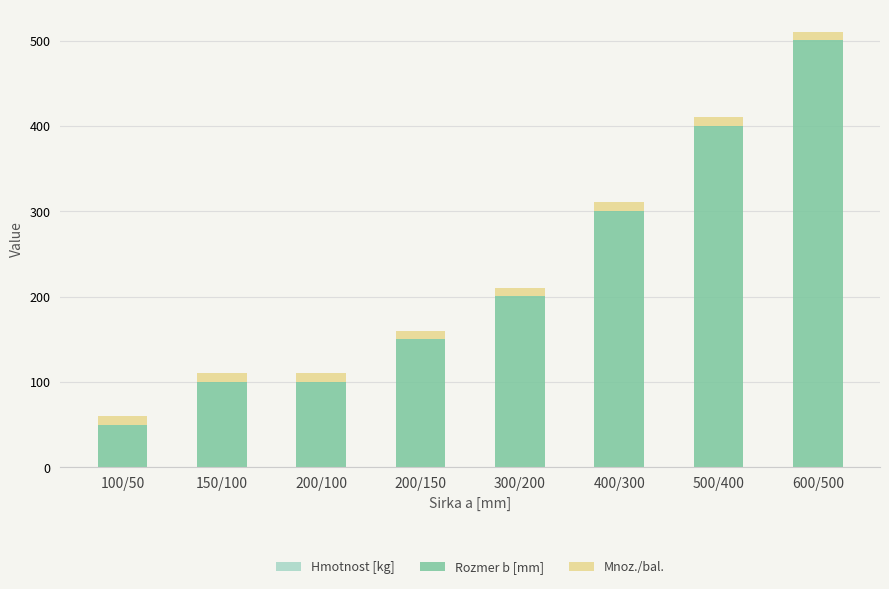

At which category is the sum across all series the highest?

600/500